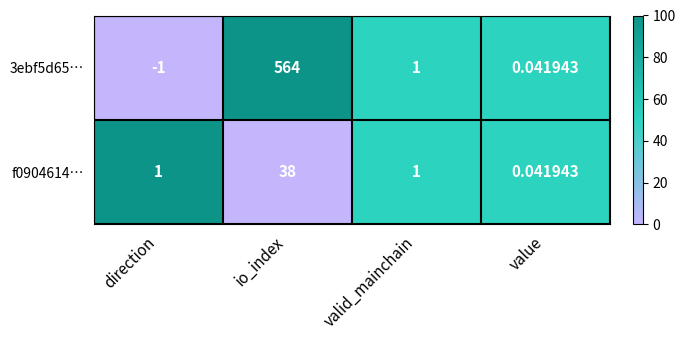

How many values in the 3ebf5d65… series are below 1?

2